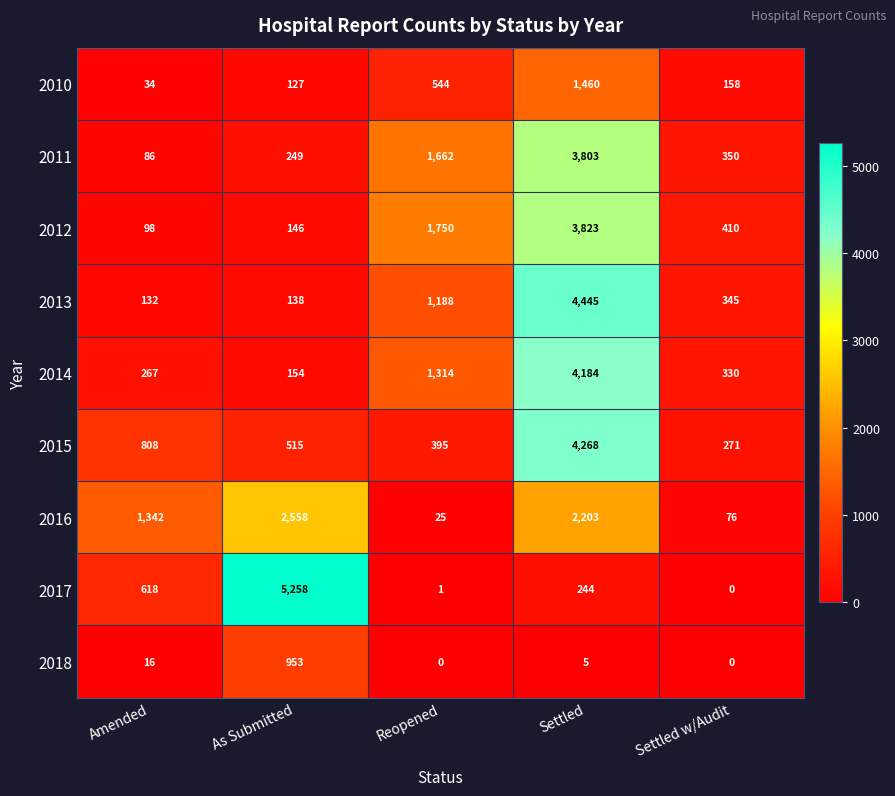

What is the difference between the second highest and minimum values in the 2015 series?

537